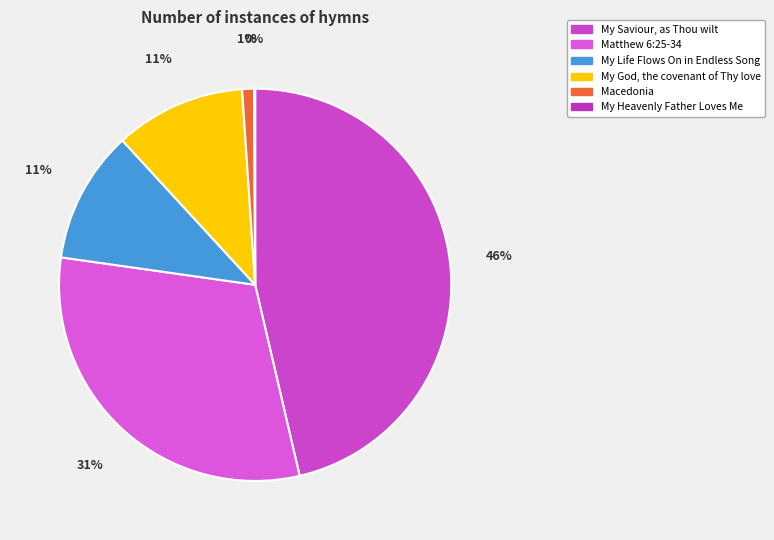

Which slice is the smallest?

My Heavenly Father Loves Me